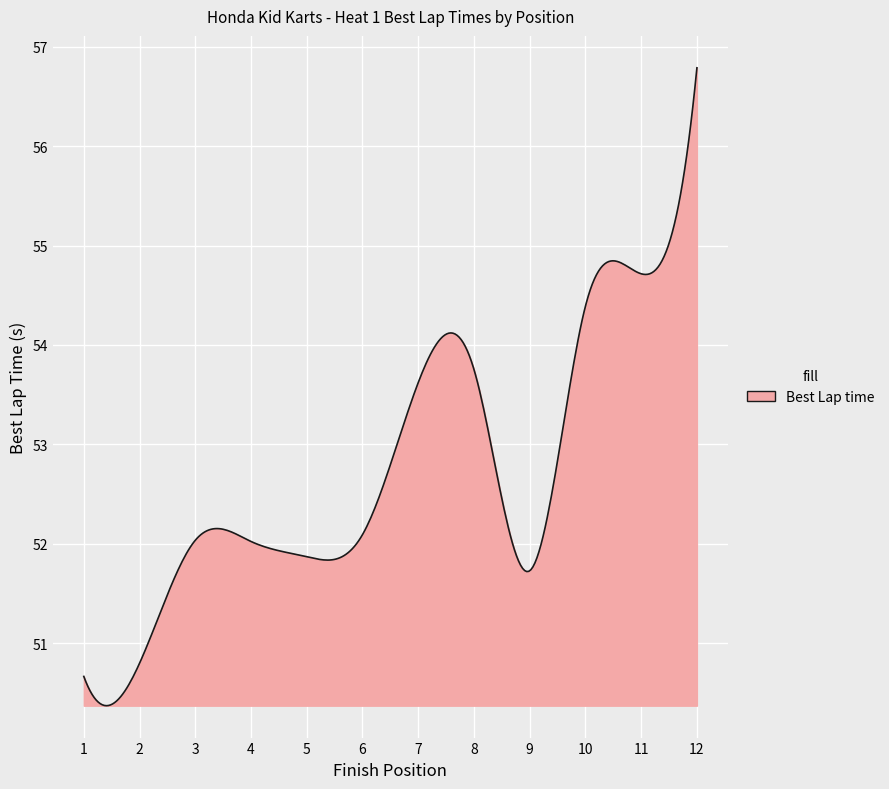

What is the greatest value displayed?

56.8